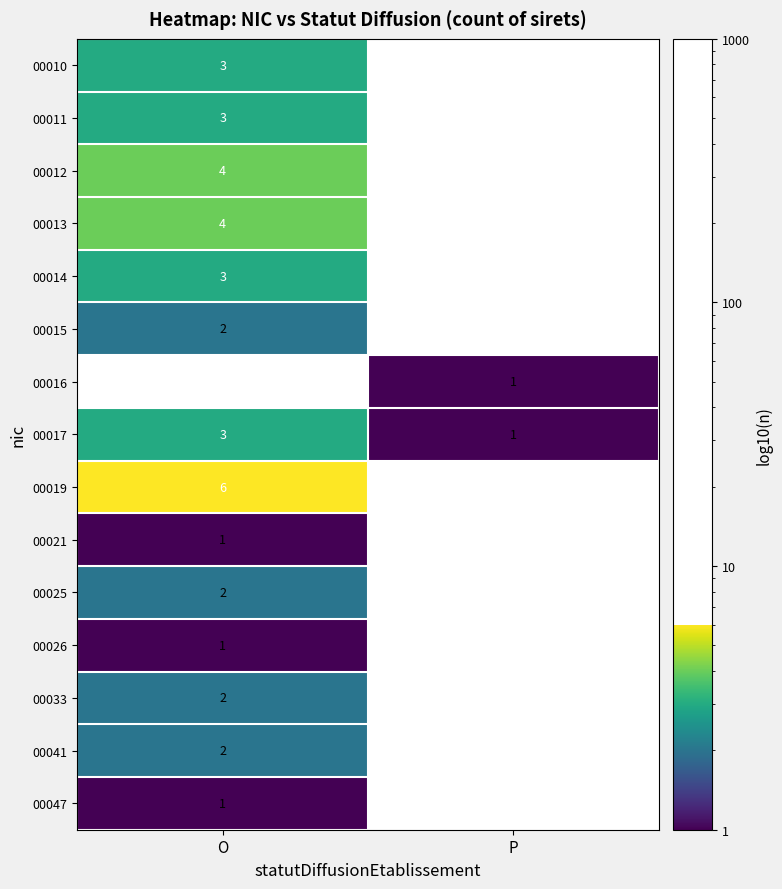

True or false: 00015 has a value of 2 at O.

True